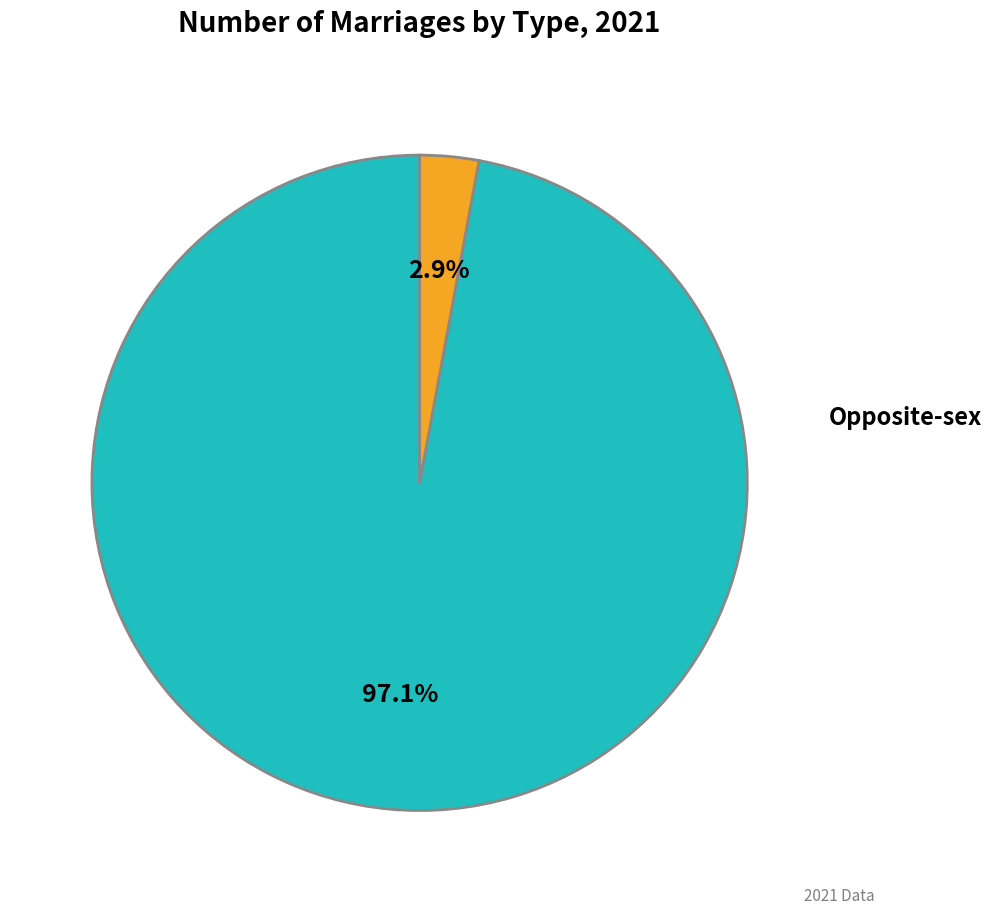

Does any single category account for the majority?

Yes